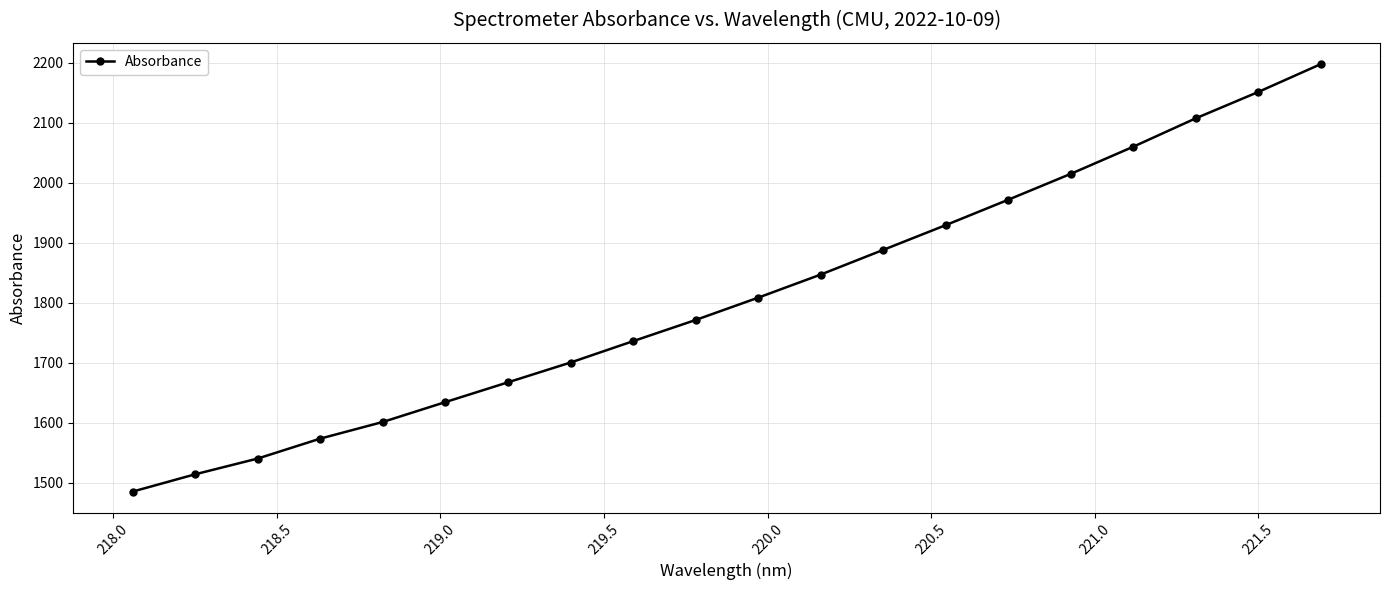

What is the difference between the maximum and minimum values?

712.4